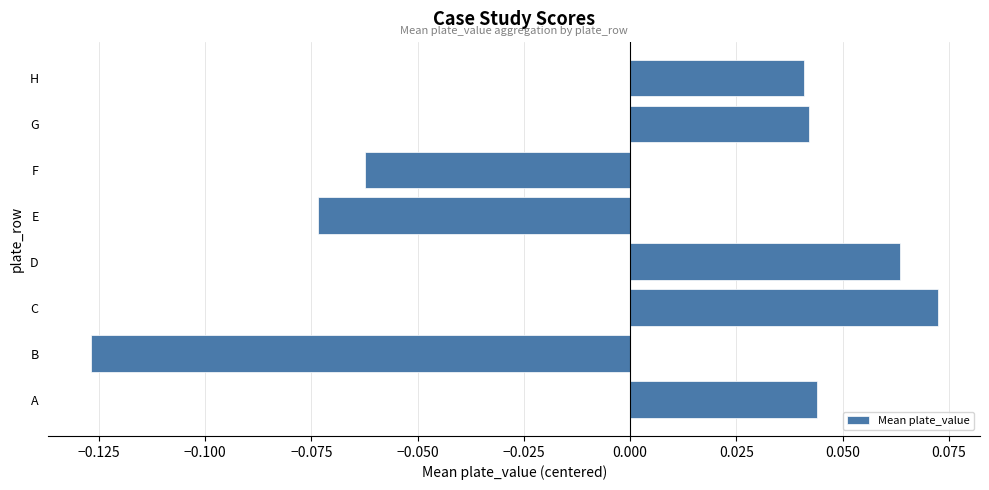

Count the number of categories in the chart.

8